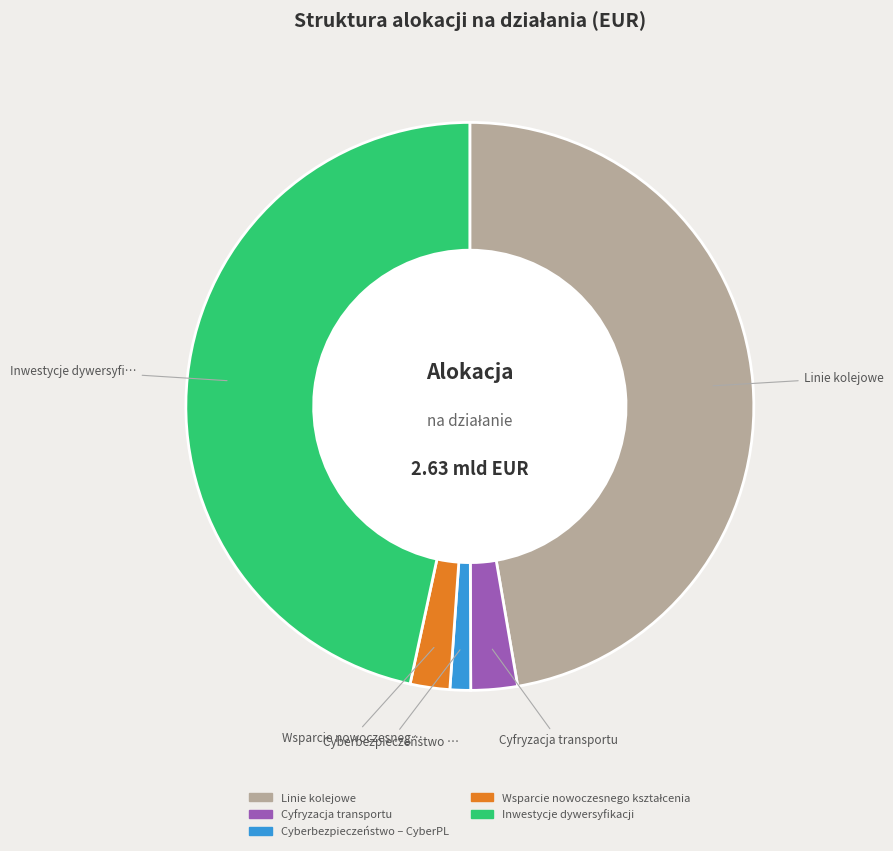

Between Cyberbezpieczeństwo – CyberPL and Linie kolejowe, which is larger?

Linie kolejowe